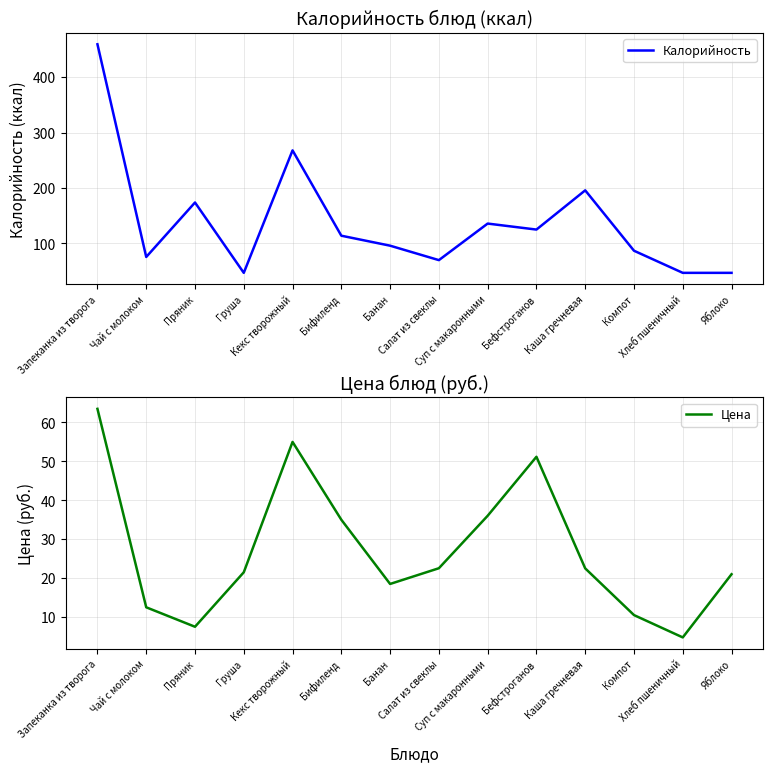

Rank the categories by Калорийность value from highest to lowest.

Запеканка из творога, Кекс творожный, Каша гречневая, Пряник, Суп с макаронными, Бефстроганов, Бифиленд, Банан, Компот, Чай с молоком, Салат из свеклы, Груша, Хлеб пшеничный, Яблоко